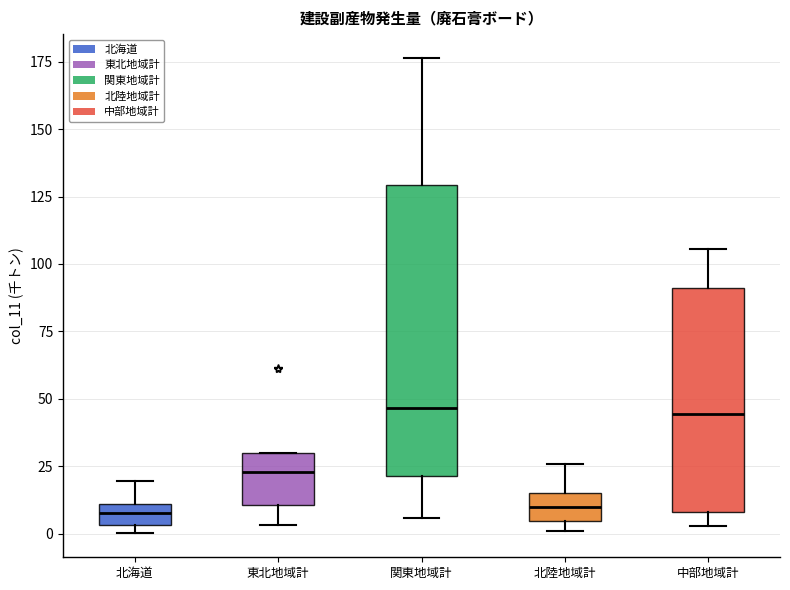

Reading left to right, transcribe this box plot: for each box, give where its median line is, the range the box spans, and where its two whiskers end, as read against the y-axis. The values are not printed on the chart, so give them approximately, as read against the axis.

北海道: median 10 (inside the box), box 5 to 10, whiskers 0 to 20
東北地域計: median 25, box 10 to 30, whiskers 5 to 30
関東地域計: median 45, box 20 to 130, whiskers 5 to 175
北陸地域計: median 10, box 5 to 15, whiskers 0 to 25
中部地域計: median 45, box 10 to 90, whiskers 5 to 105